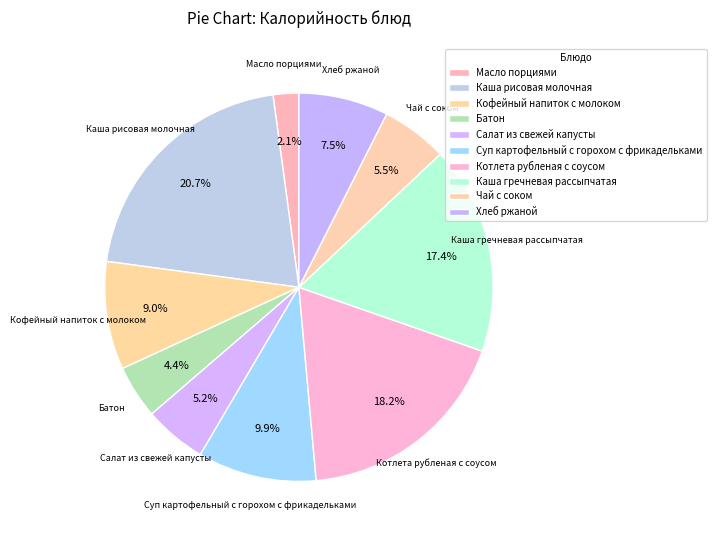

Is it true that Батон is 1% of the pie?

False